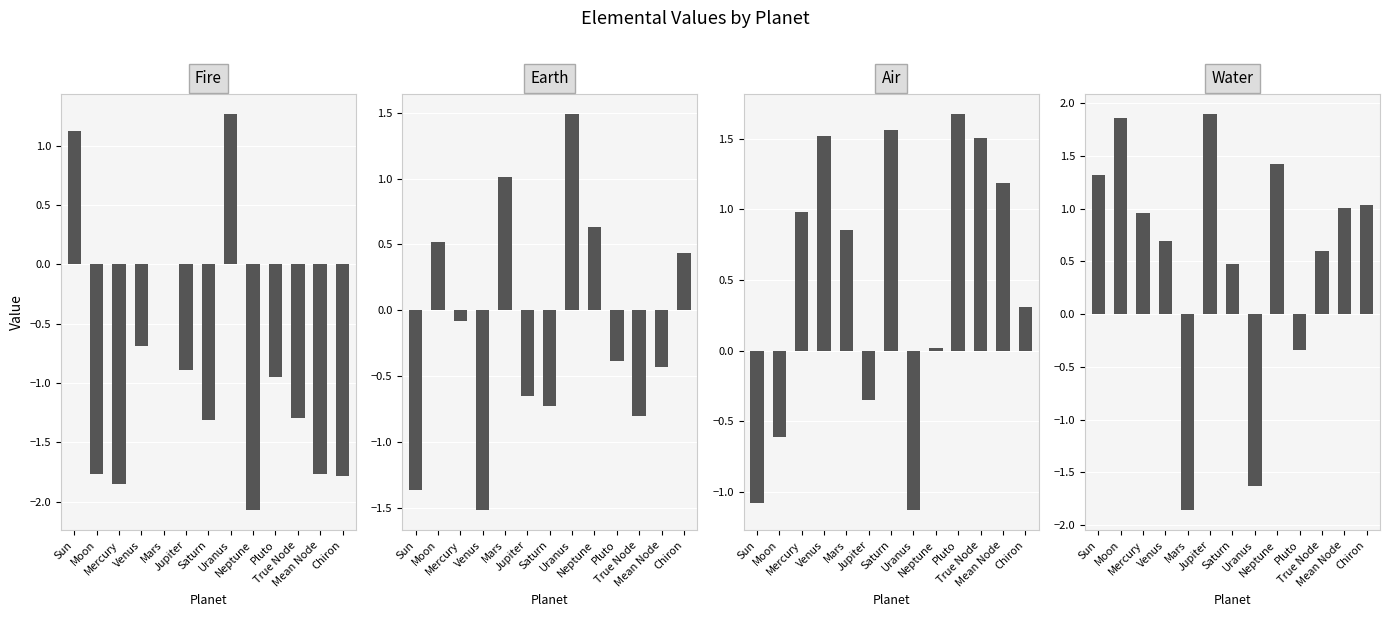

What is the difference between the highest and lowest values at Sun?

2.7